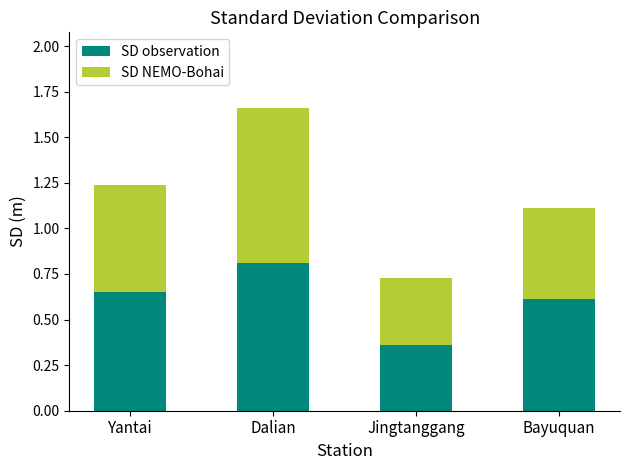

At which category is the sum across all series the highest?

Dalian